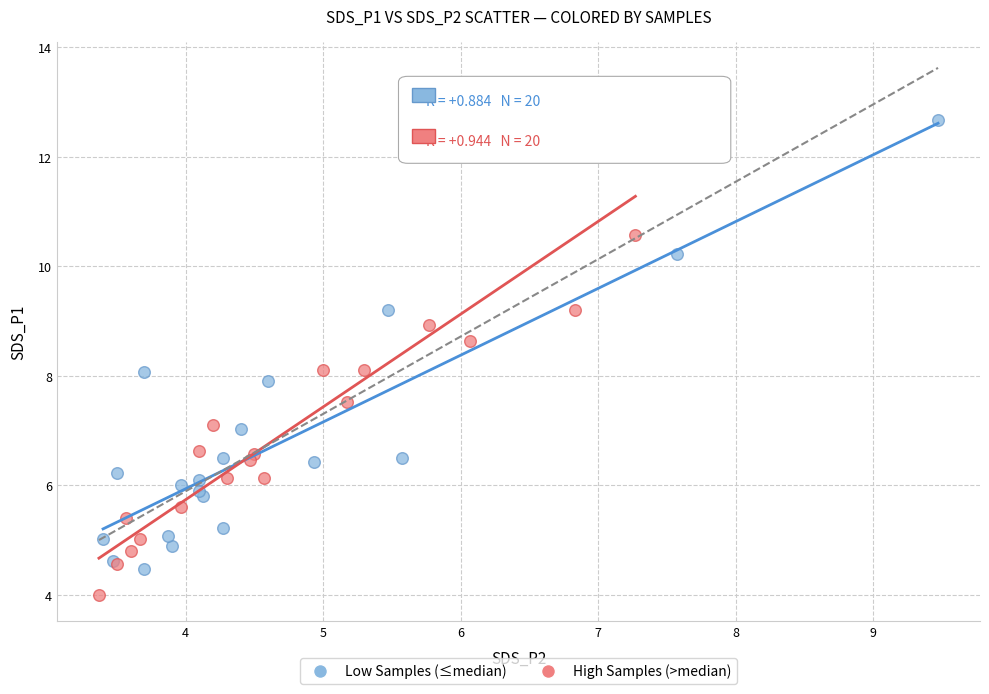

Which series reaches the minimum Y coordinate?

High Samples (>median)